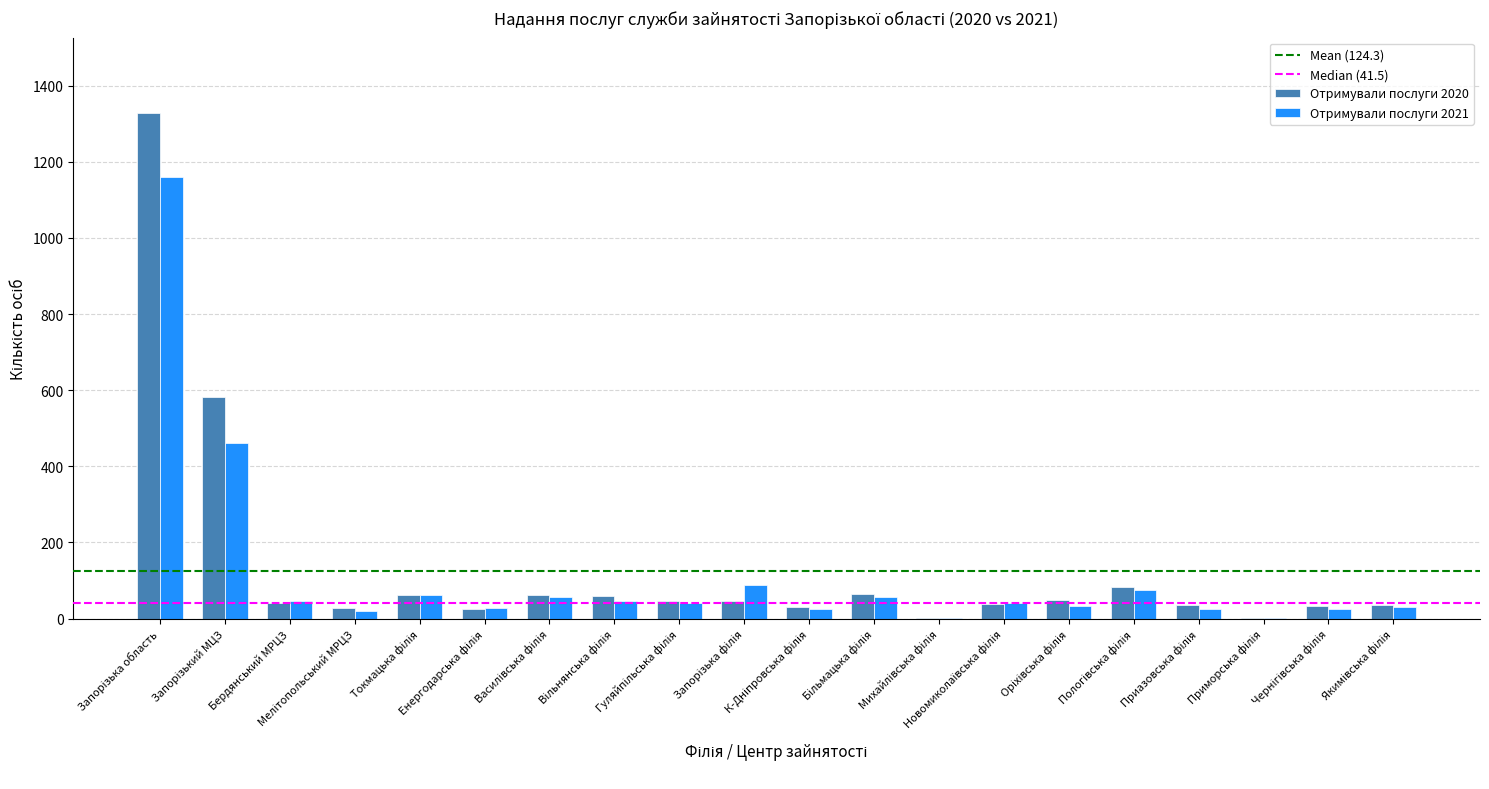

What is the sum of all Отримували послуги 2021 values?

2320